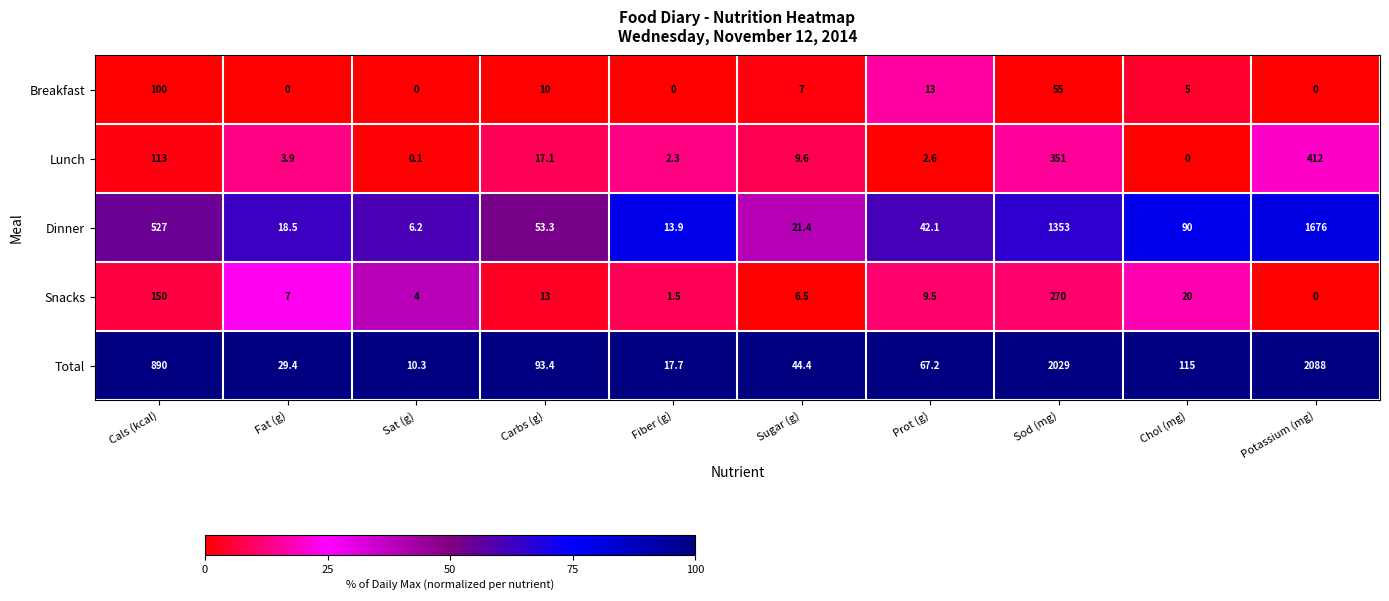

Rank the series by their maximum value, from highest to lowest.

Total, Dinner, Lunch, Snacks, Breakfast